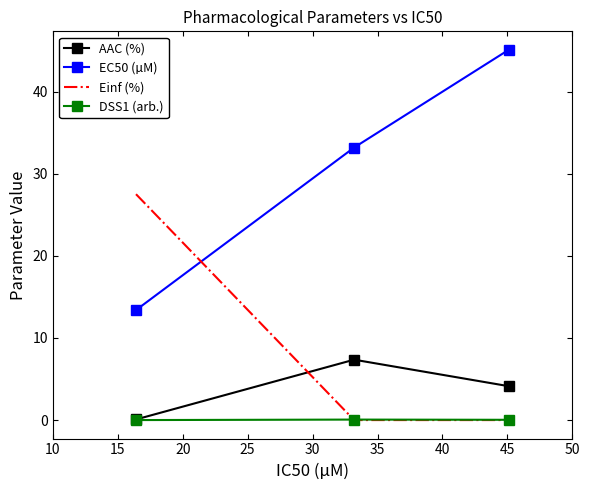

What is the average value of the AAC (%) series?

3.9